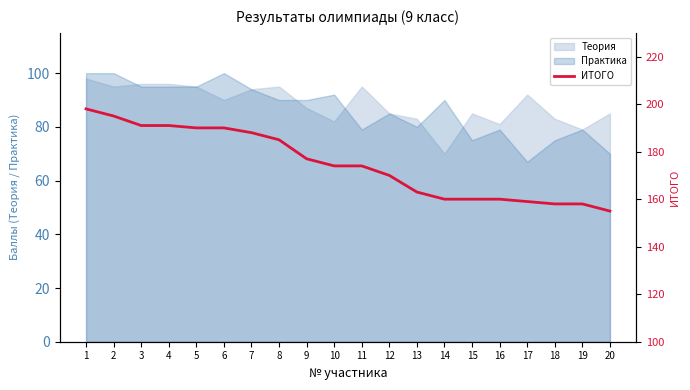

The value of Теория at 20 is 85. True or false?

True